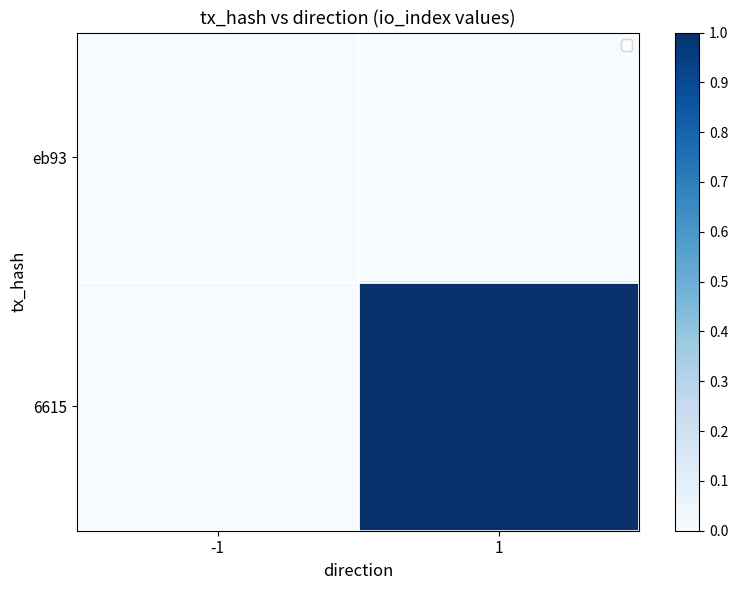

At how many categories does at least one series exceed 0?

1